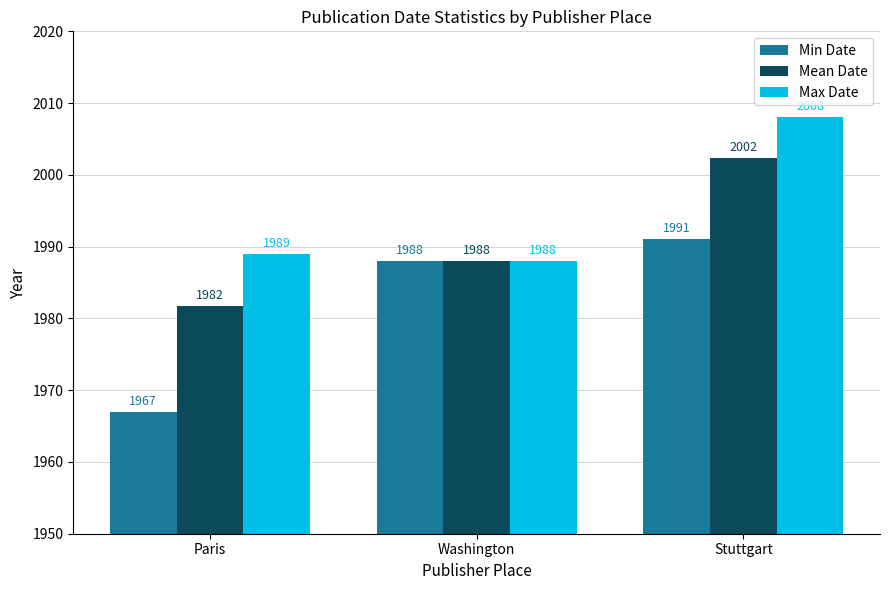

What is the total value across all series at Stuttgart?

6001.3